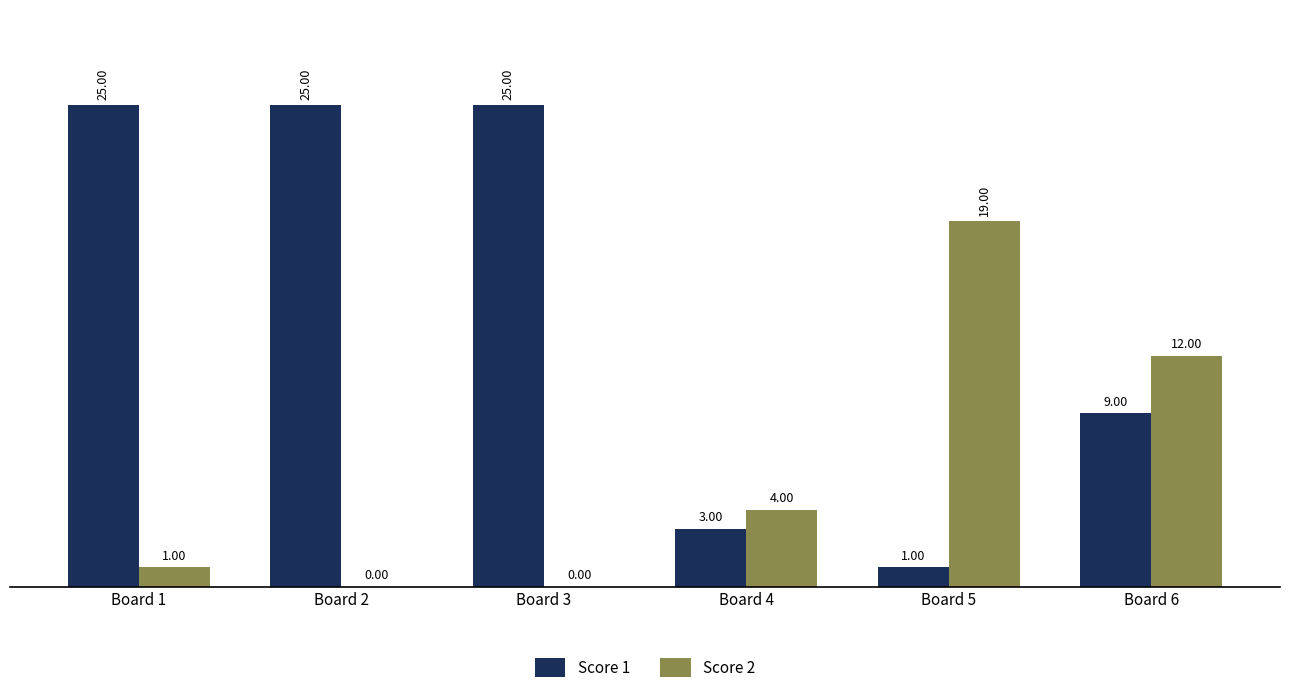

The Score 2 series shows 12 at Board 6. True or false?

True